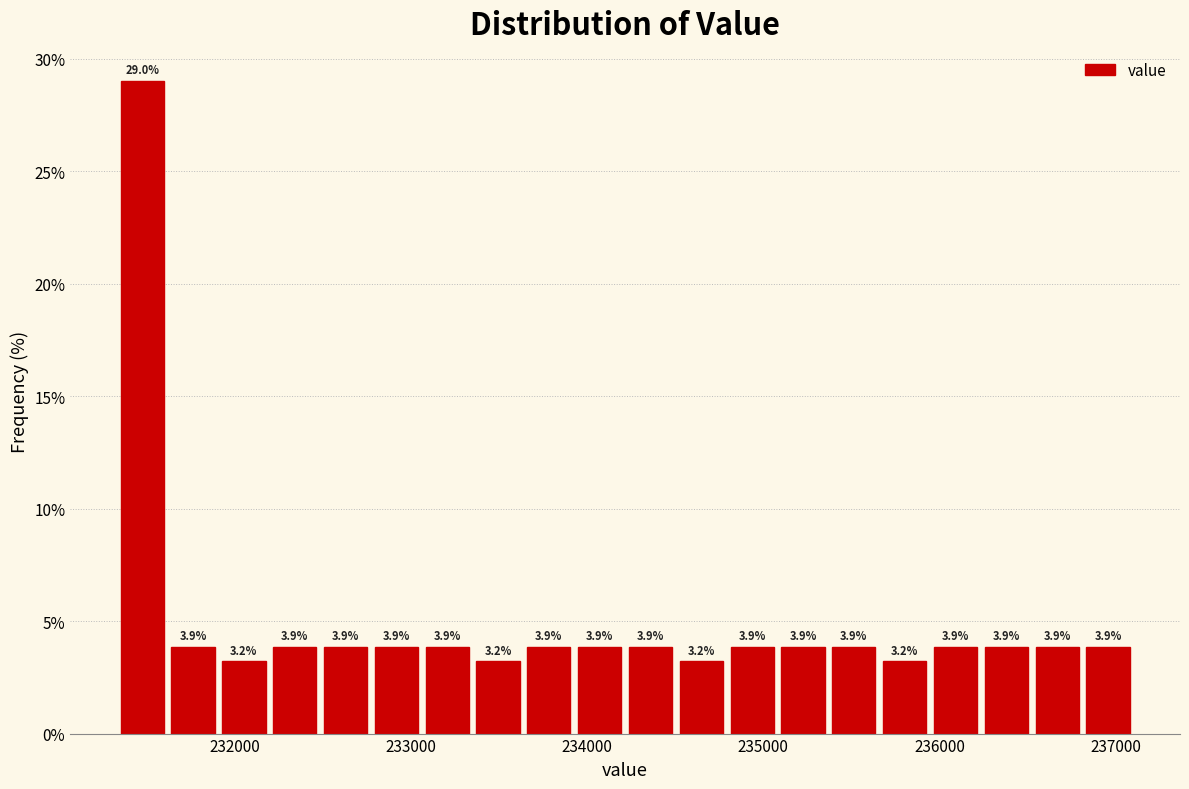

Read against the x-axis, roughly where is the centre of the tallest bar?

231500